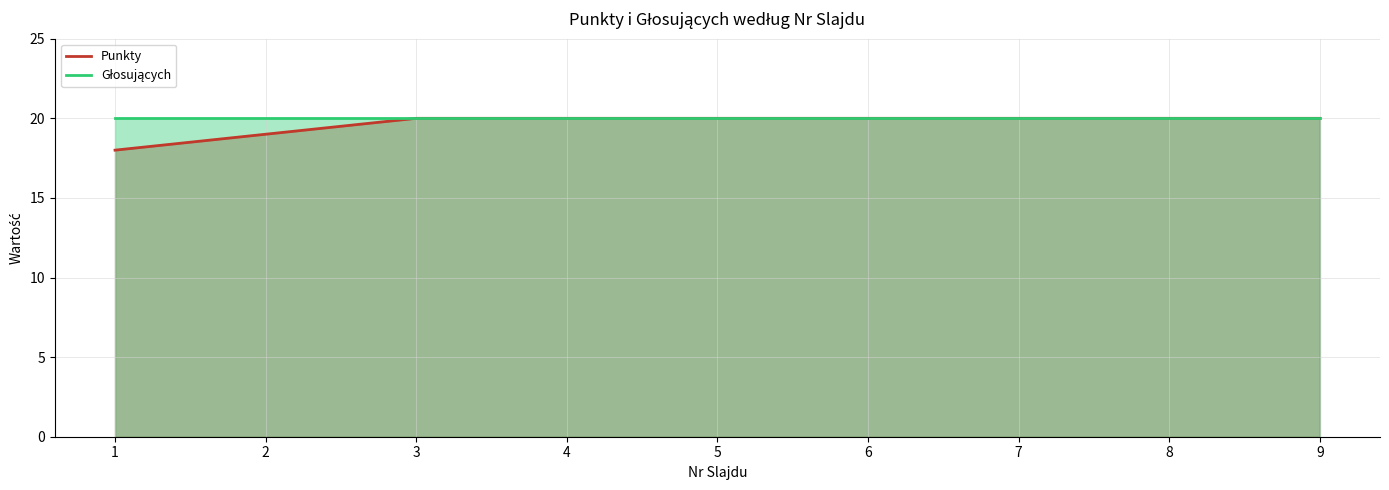

True or false: Głosujących has a value of 29 at 3.

False